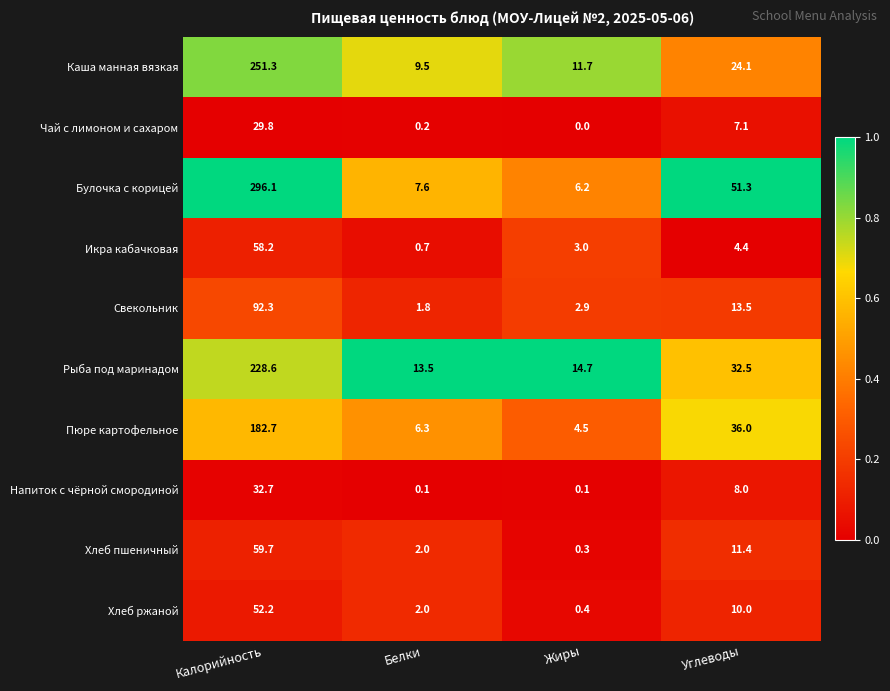

The value of Пюре картофельное at Жиры is 7.9. True or false?

False